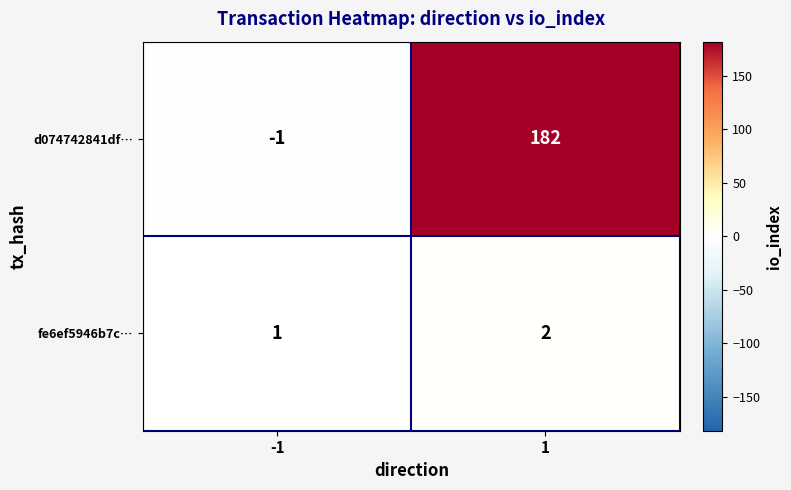

What is the sum of all fe6ef5946b7c… values?

3